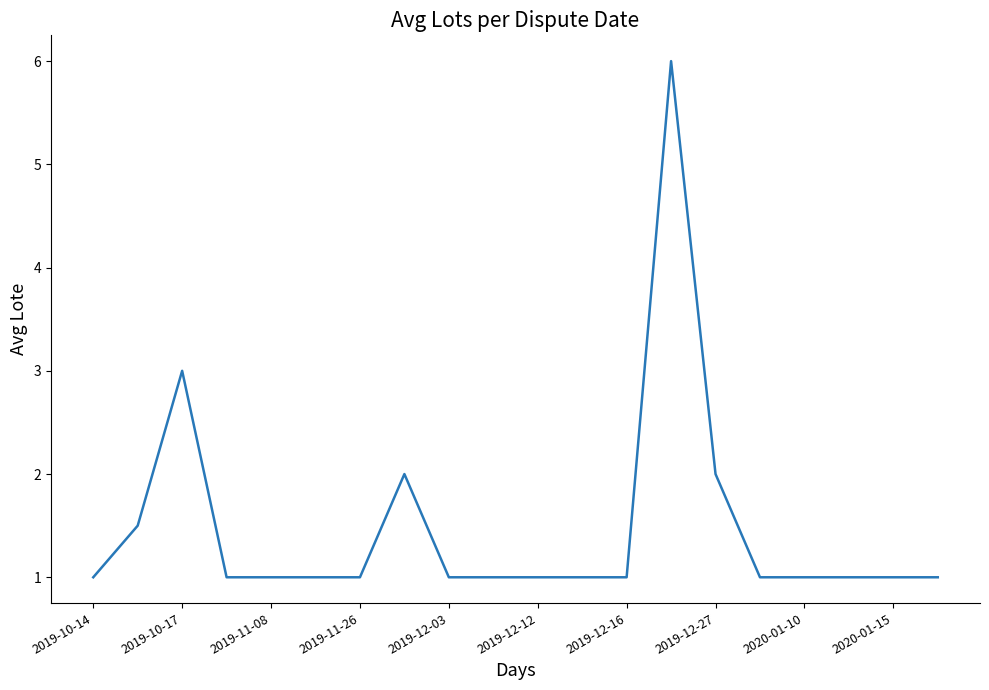

What is the greatest value displayed?

6.0